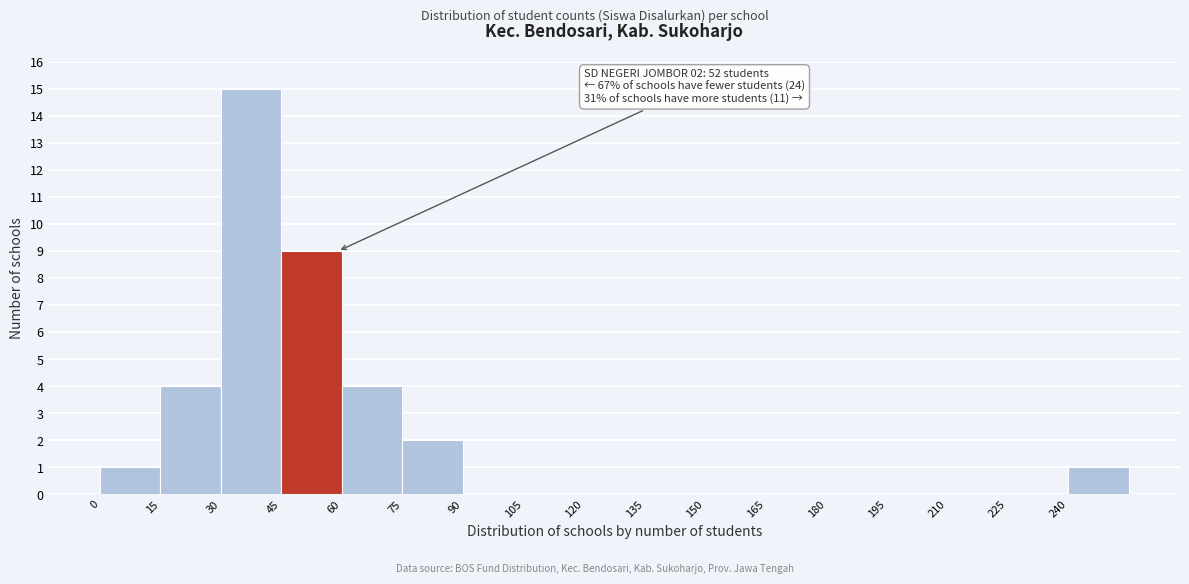

Which range on the x-axis has the tallest bar?

30 to 45